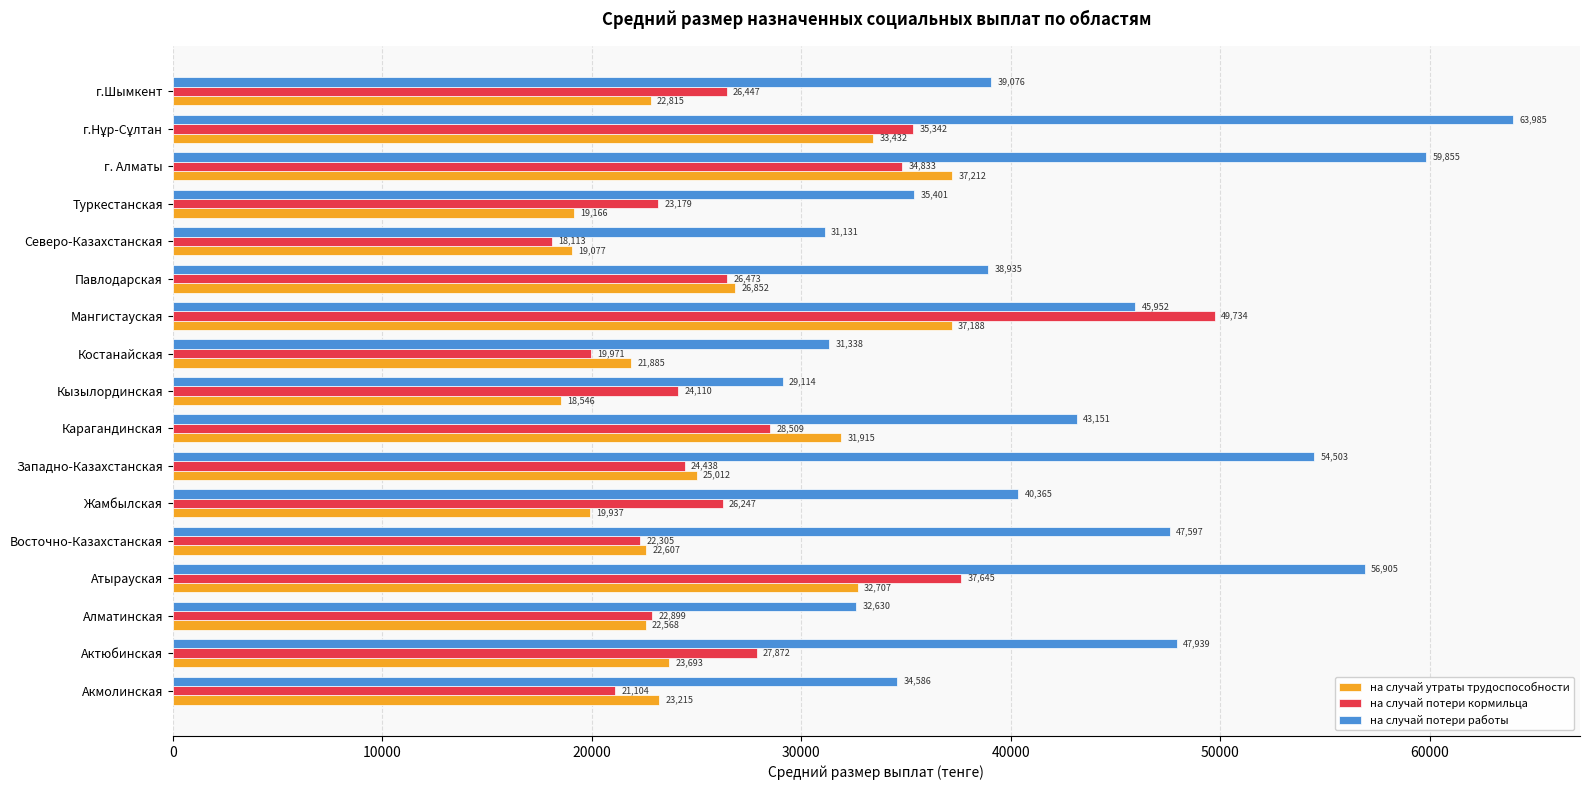

What is the difference between the на случай потери кормильца values at Восточно-Казахстанская and Костанайская?

2334.0